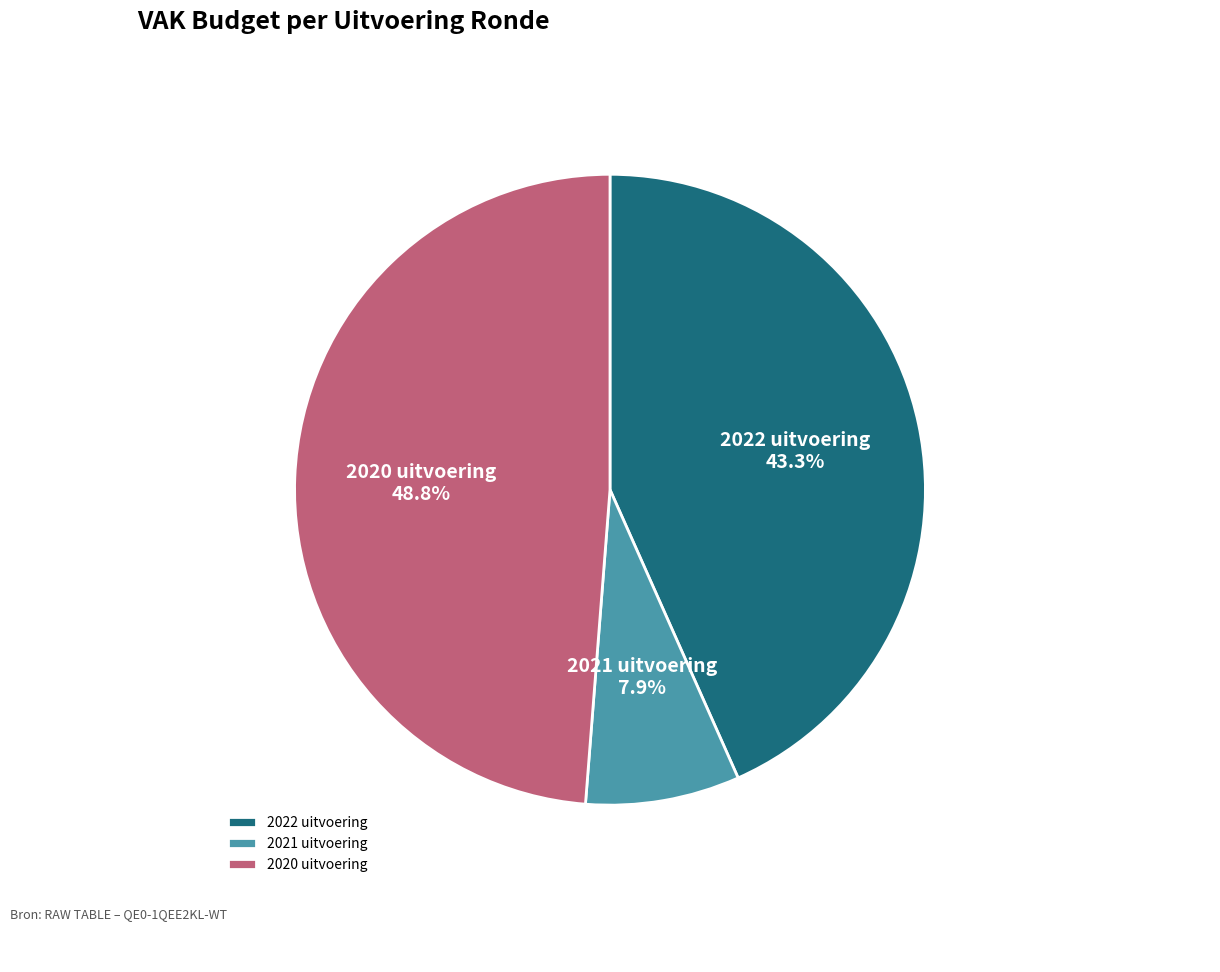

Does 2022 uitvoering account for over 50% of the chart?

No